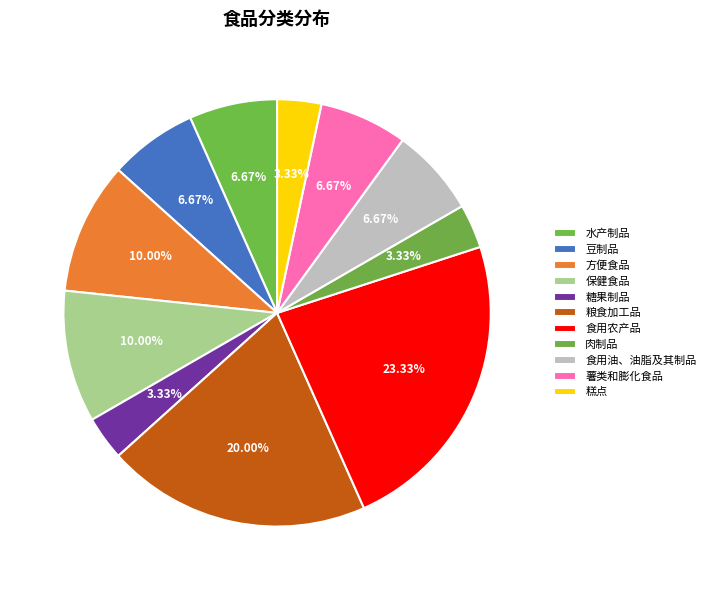

Do 薯类和膨化食品 and 粮食加工品 together represent more than half of the pie?

No